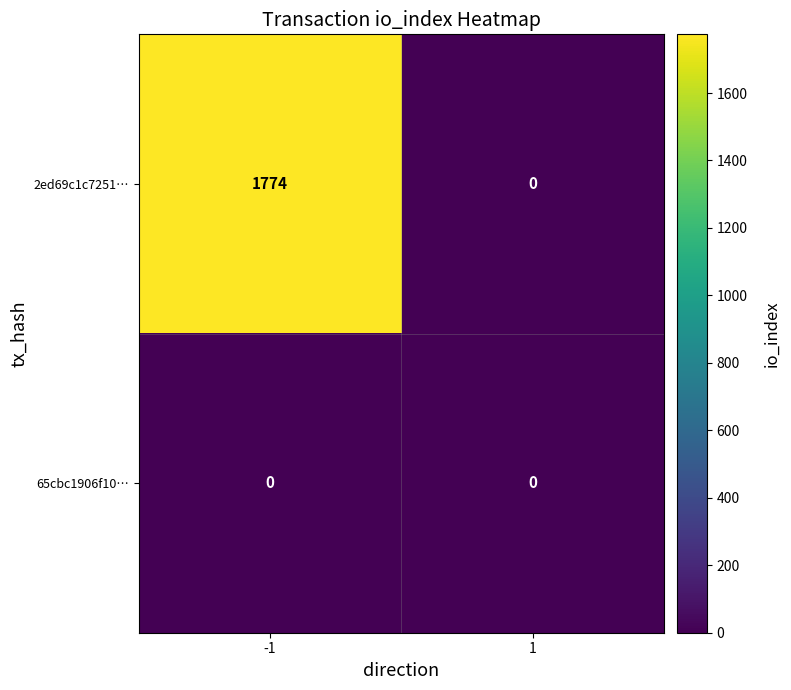

How many series are shown in this chart?

2